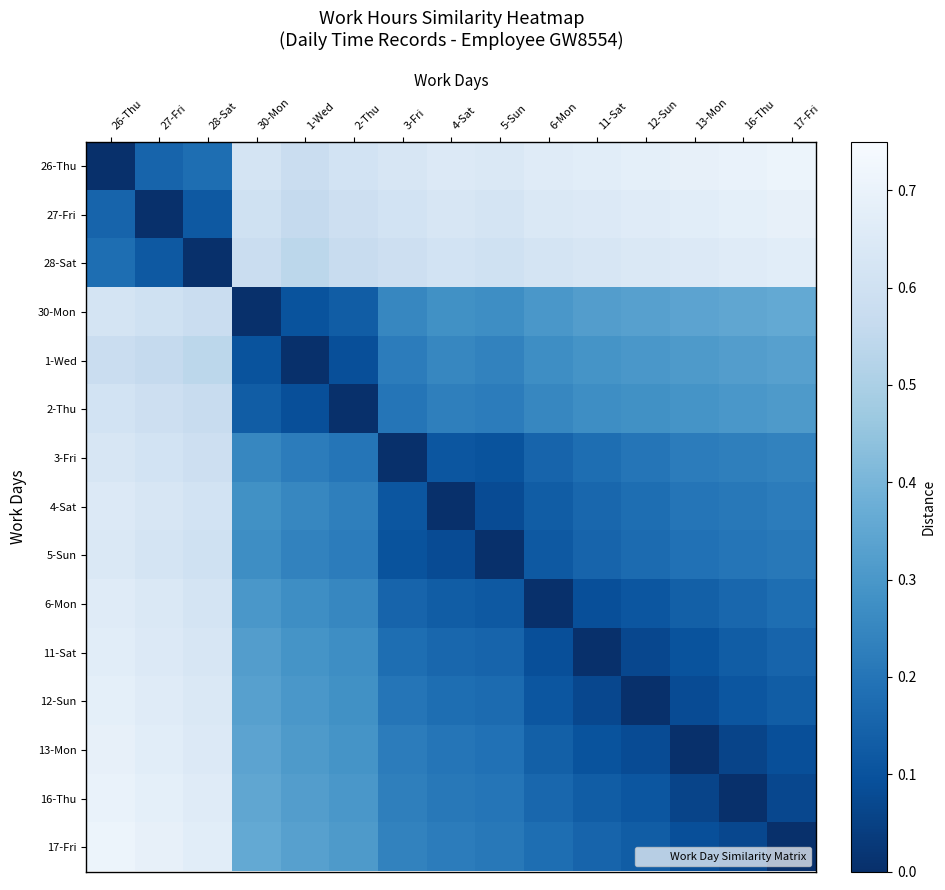

Reading left to right, list all the values displayed in this chart.

26-Thu: 26-Thu=0.0	27-Fri=0.1	28-Sat=0.2	30-Mon=0.6	1-Wed=0.6	2-Thu=0.6	3-Fri=0.6	4-Sat=0.7	5-Sun=0.6	6-Mon=0.7	11-Sat=0.7	12-Sun=0.7	13-Mon=0.7	16-Thu=0.7	17-Fri=0.7
27-Fri: 26-Thu=0.1	27-Fri=0.0	28-Sat=0.1	30-Mon=0.6	1-Wed=0.6	2-Thu=0.6	3-Fri=0.6	4-Sat=0.6	5-Sun=0.6	6-Mon=0.6	11-Sat=0.7	12-Sun=0.7	13-Mon=0.7	16-Thu=0.7	17-Fri=0.7
28-Sat: 26-Thu=0.2	27-Fri=0.1	28-Sat=0.0	30-Mon=0.6	1-Wed=0.5	2-Thu=0.6	3-Fri=0.6	4-Sat=0.6	5-Sun=0.6	6-Mon=0.6	11-Sat=0.6	12-Sun=0.6	13-Mon=0.7	16-Thu=0.7	17-Fri=0.7
30-Mon: 26-Thu=0.6	27-Fri=0.6	28-Sat=0.6	30-Mon=0.0	1-Wed=0.1	2-Thu=0.1	3-Fri=0.2	4-Sat=0.3	5-Sun=0.3	6-Mon=0.3	11-Sat=0.3	12-Sun=0.3	13-Mon=0.3	16-Thu=0.3	17-Fri=0.4
1-Wed: 26-Thu=0.6	27-Fri=0.6	28-Sat=0.5	30-Mon=0.1	1-Wed=0.0	2-Thu=0.1	3-Fri=0.2	4-Sat=0.2	5-Sun=0.2	6-Mon=0.3	11-Sat=0.3	12-Sun=0.3	13-Mon=0.3	16-Thu=0.3	17-Fri=0.3
2-Thu: 26-Thu=0.6	27-Fri=0.6	28-Sat=0.6	30-Mon=0.1	1-Wed=0.1	2-Thu=0.0	3-Fri=0.2	4-Sat=0.2	5-Sun=0.2	6-Mon=0.2	11-Sat=0.3	12-Sun=0.3	13-Mon=0.3	16-Thu=0.3	17-Fri=0.3
3-Fri: 26-Thu=0.6	27-Fri=0.6	28-Sat=0.6	30-Mon=0.2	1-Wed=0.2	2-Thu=0.2	3-Fri=0.0	4-Sat=0.1	5-Sun=0.1	6-Mon=0.1	11-Sat=0.2	12-Sun=0.2	13-Mon=0.2	16-Thu=0.2	17-Fri=0.2
4-Sat: 26-Thu=0.7	27-Fri=0.6	28-Sat=0.6	30-Mon=0.3	1-Wed=0.2	2-Thu=0.2	3-Fri=0.1	4-Sat=0.0	5-Sun=0.1	6-Mon=0.1	11-Sat=0.2	12-Sun=0.2	13-Mon=0.2	16-Thu=0.2	17-Fri=0.2
5-Sun: 26-Thu=0.6	27-Fri=0.6	28-Sat=0.6	30-Mon=0.3	1-Wed=0.2	2-Thu=0.2	3-Fri=0.1	4-Sat=0.1	5-Sun=0.0	6-Mon=0.1	11-Sat=0.1	12-Sun=0.2	13-Mon=0.2	16-Thu=0.2	17-Fri=0.2
6-Mon: 26-Thu=0.7	27-Fri=0.6	28-Sat=0.6	30-Mon=0.3	1-Wed=0.3	2-Thu=0.2	3-Fri=0.1	4-Sat=0.1	5-Sun=0.1	6-Mon=0.0	11-Sat=0.1	12-Sun=0.1	13-Mon=0.1	16-Thu=0.2	17-Fri=0.2
11-Sat: 26-Thu=0.7	27-Fri=0.7	28-Sat=0.6	30-Mon=0.3	1-Wed=0.3	2-Thu=0.3	3-Fri=0.2	4-Sat=0.2	5-Sun=0.1	6-Mon=0.1	11-Sat=0.0	12-Sun=0.1	13-Mon=0.1	16-Thu=0.1	17-Fri=0.1
12-Sun: 26-Thu=0.7	27-Fri=0.7	28-Sat=0.6	30-Mon=0.3	1-Wed=0.3	2-Thu=0.3	3-Fri=0.2	4-Sat=0.2	5-Sun=0.2	6-Mon=0.1	11-Sat=0.1	12-Sun=0.0	13-Mon=0.1	16-Thu=0.1	17-Fri=0.1
13-Mon: 26-Thu=0.7	27-Fri=0.7	28-Sat=0.7	30-Mon=0.3	1-Wed=0.3	2-Thu=0.3	3-Fri=0.2	4-Sat=0.2	5-Sun=0.2	6-Mon=0.1	11-Sat=0.1	12-Sun=0.1	13-Mon=0.0	16-Thu=0.1	17-Fri=0.1
16-Thu: 26-Thu=0.7	27-Fri=0.7	28-Sat=0.7	30-Mon=0.3	1-Wed=0.3	2-Thu=0.3	3-Fri=0.2	4-Sat=0.2	5-Sun=0.2	6-Mon=0.2	11-Sat=0.1	12-Sun=0.1	13-Mon=0.1	16-Thu=0.0	17-Fri=0.1
17-Fri: 26-Thu=0.7	27-Fri=0.7	28-Sat=0.7	30-Mon=0.4	1-Wed=0.3	2-Thu=0.3	3-Fri=0.2	4-Sat=0.2	5-Sun=0.2	6-Mon=0.2	11-Sat=0.1	12-Sun=0.1	13-Mon=0.1	16-Thu=0.1	17-Fri=0.0